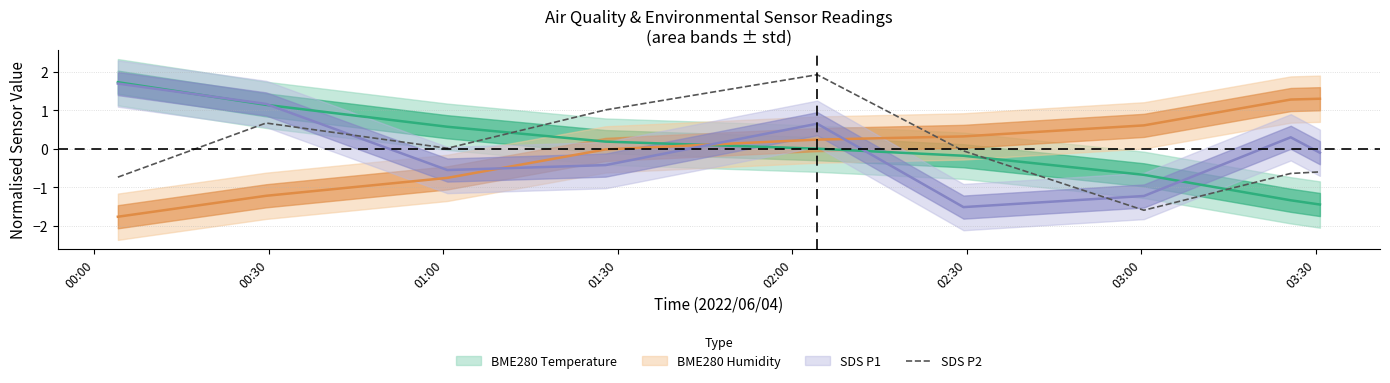

How many positive values are there?

4